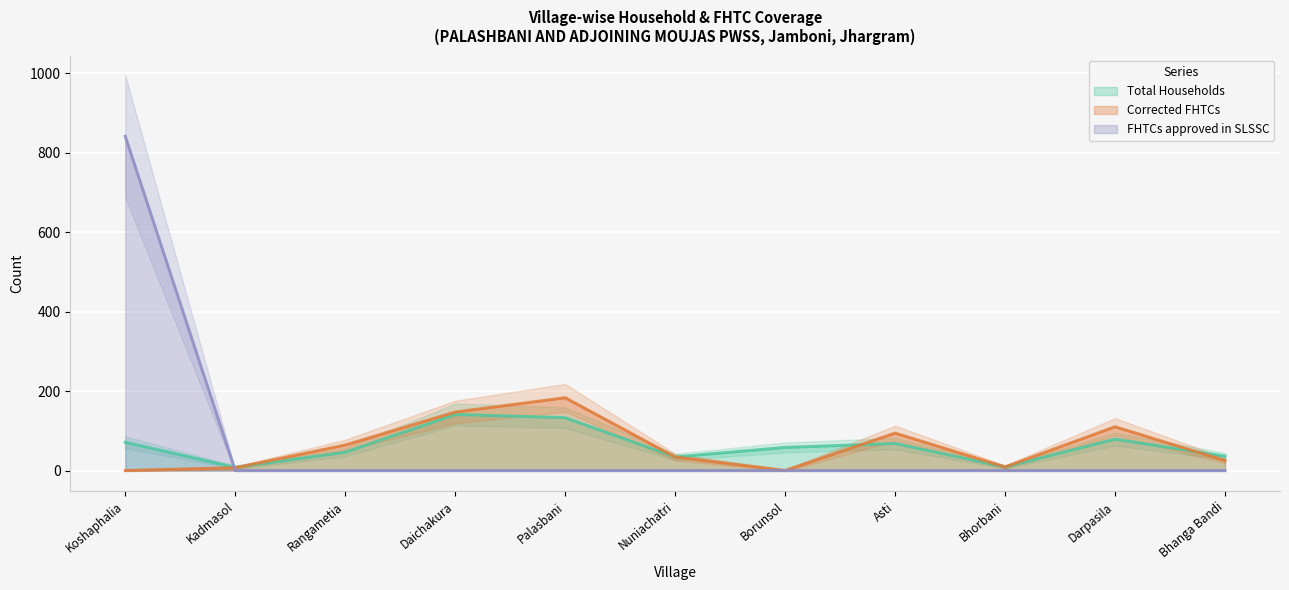

How many values in the Total Households series exceed 58?

5